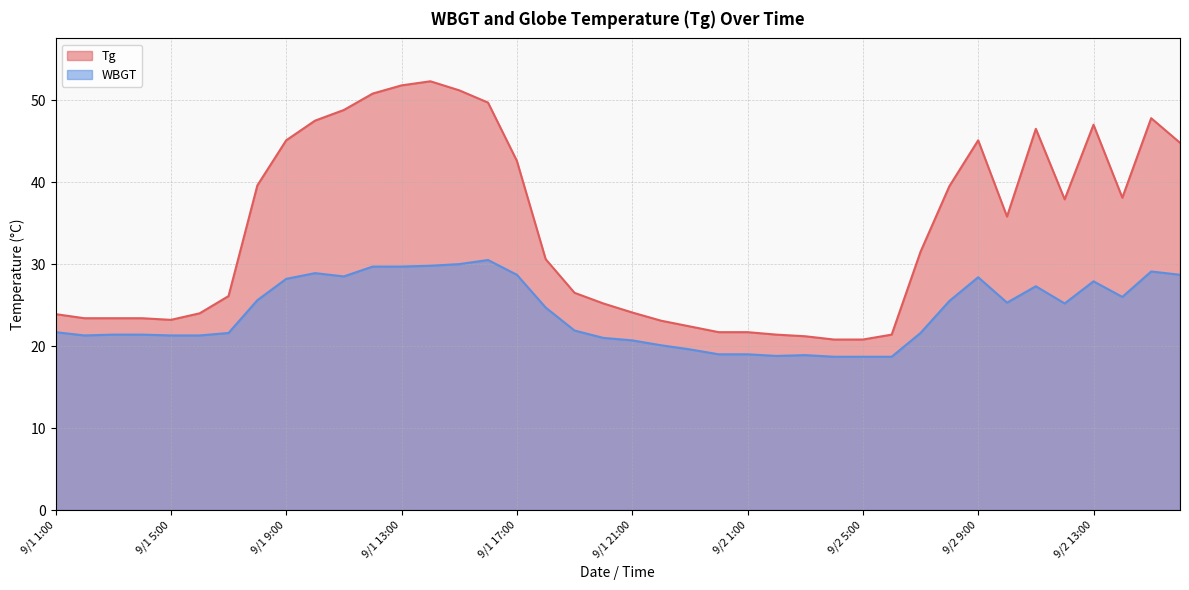

Where is the first local minimum for WBGT?

9/1 2:00